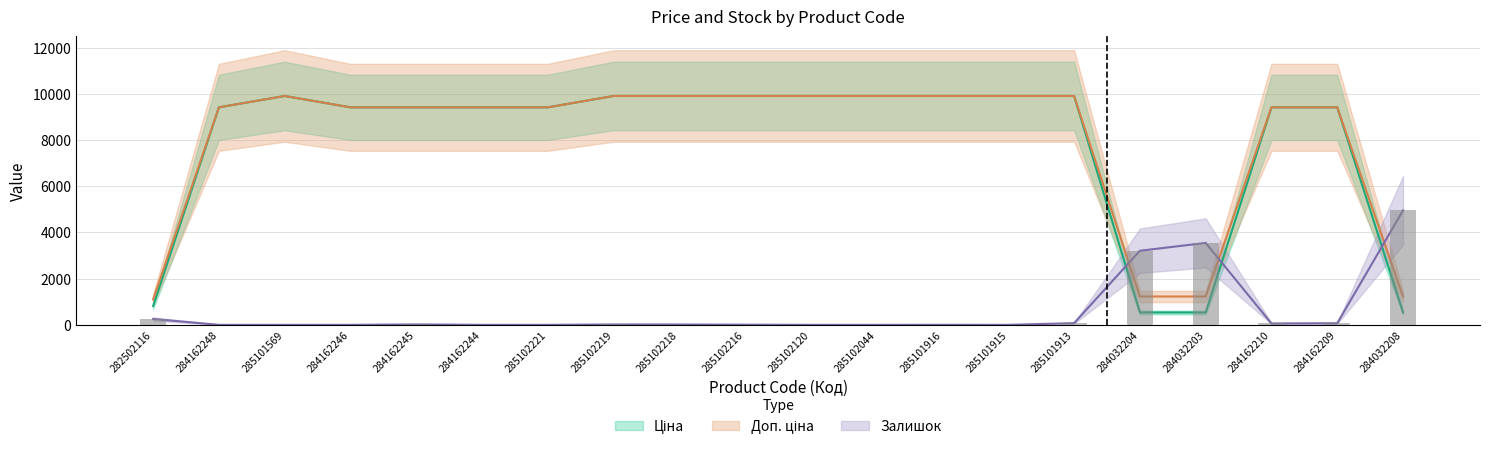

Which category has the lowest value in the Залишок series?

284162248